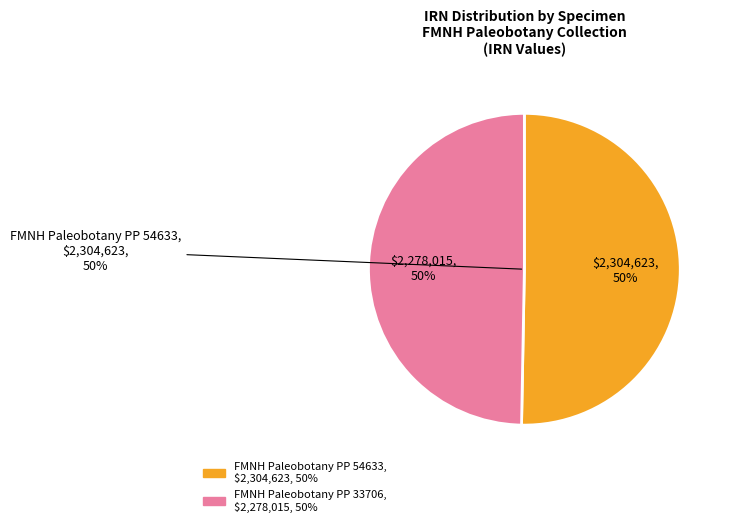

Which has a higher value, FMNH Paleobotany PP 33706 or FMNH Paleobotany PP 54633?

FMNH Paleobotany PP 54633